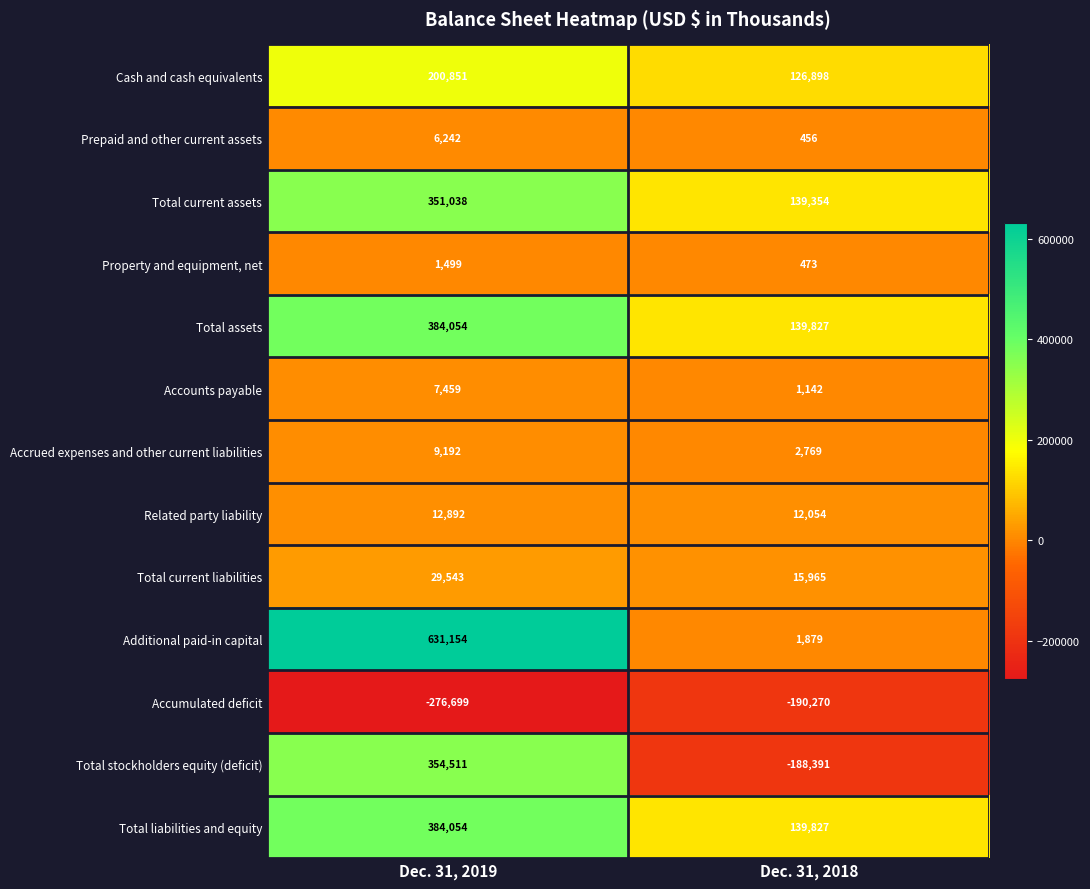

What is the sum of the Total assets values at Dec. 31, 2019 and Dec. 31, 2018?

523881